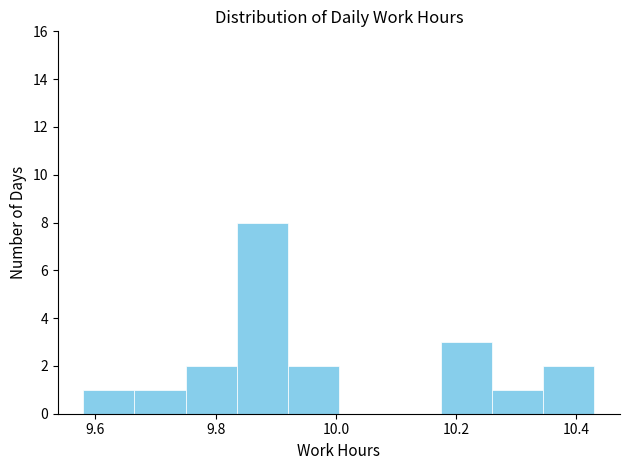

Over which range of the x-axis is the bar tallest?

9.835 to 9.920